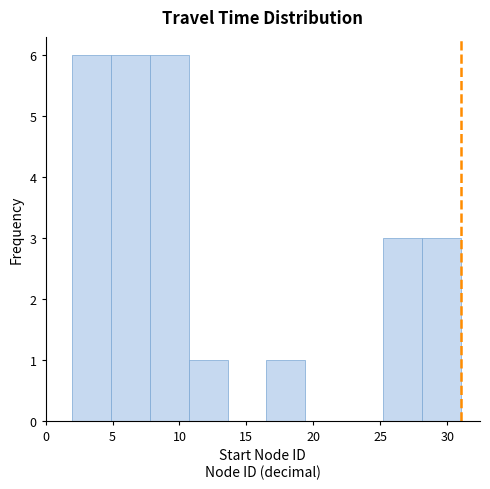

Reading left to right, list every bar in this chart as the range it spans on the x-axis followed by its height. Neither the bar edges nor the heights are printed on the chart, so give them approximately, as read against the axes.

2.0 to 4.9: 6
4.9 to 7.8: 6
7.8 to 10.7: 6
10.7 to 13.6: 1
13.6 to 16.5: 0
16.5 to 19.4: 1
19.4 to 22.3: 0
22.3 to 25.2: 0
25.2 to 28.1: 3
28.1 to 31.0: 3